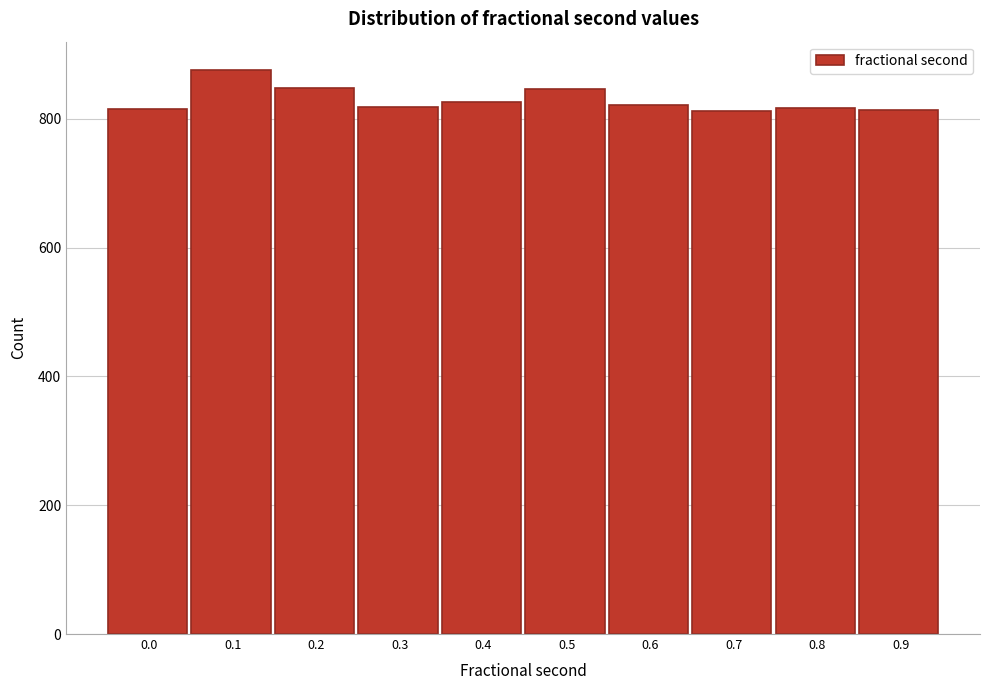

What is the value of the 2nd bar from the left?

876